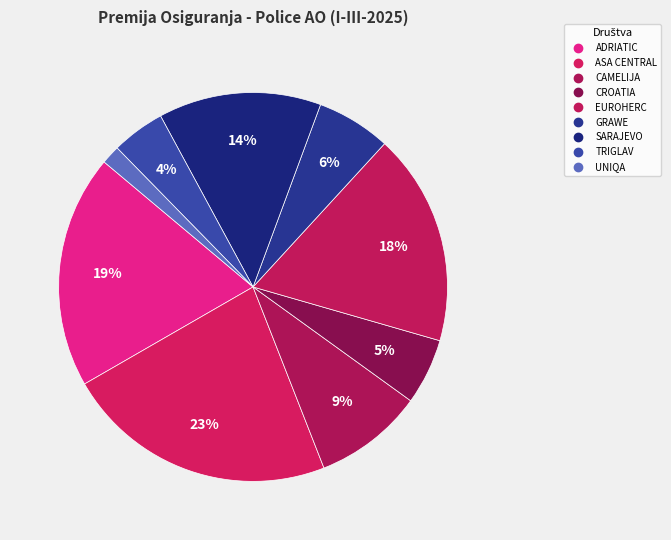

How many segments does this pie chart have?

9